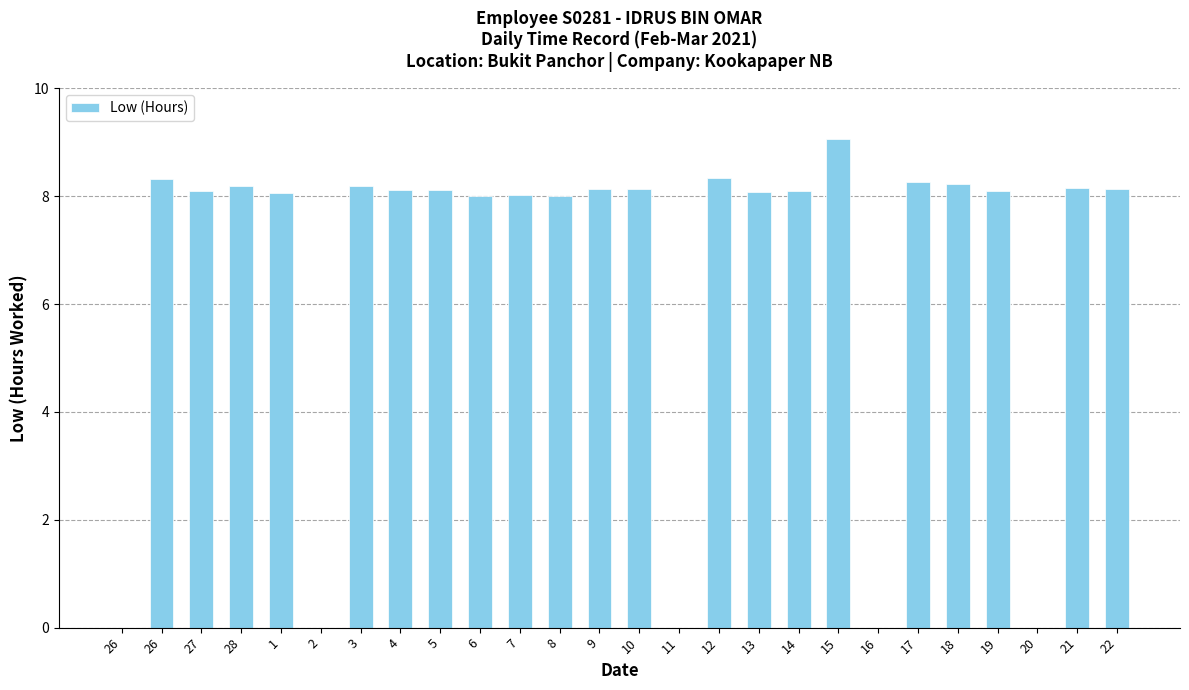

At which label does the data first exceed 8?

26